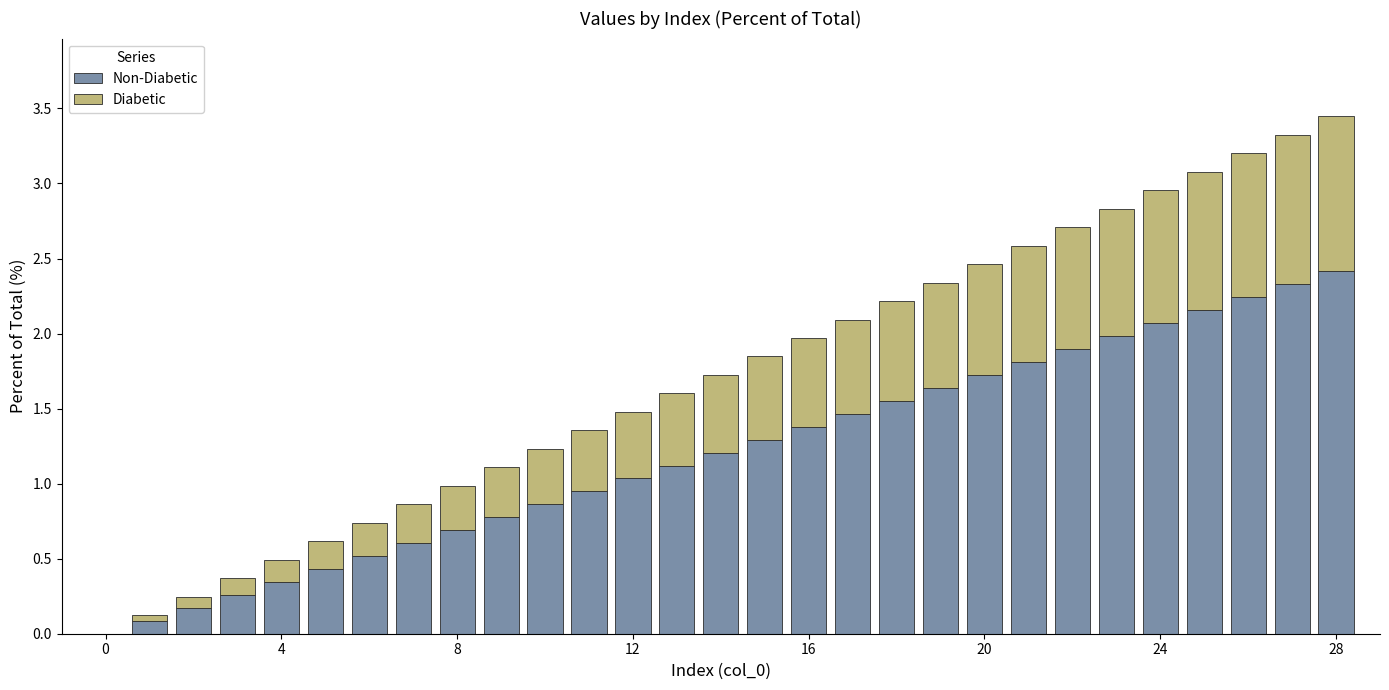

How many distinct data groups are displayed?

2